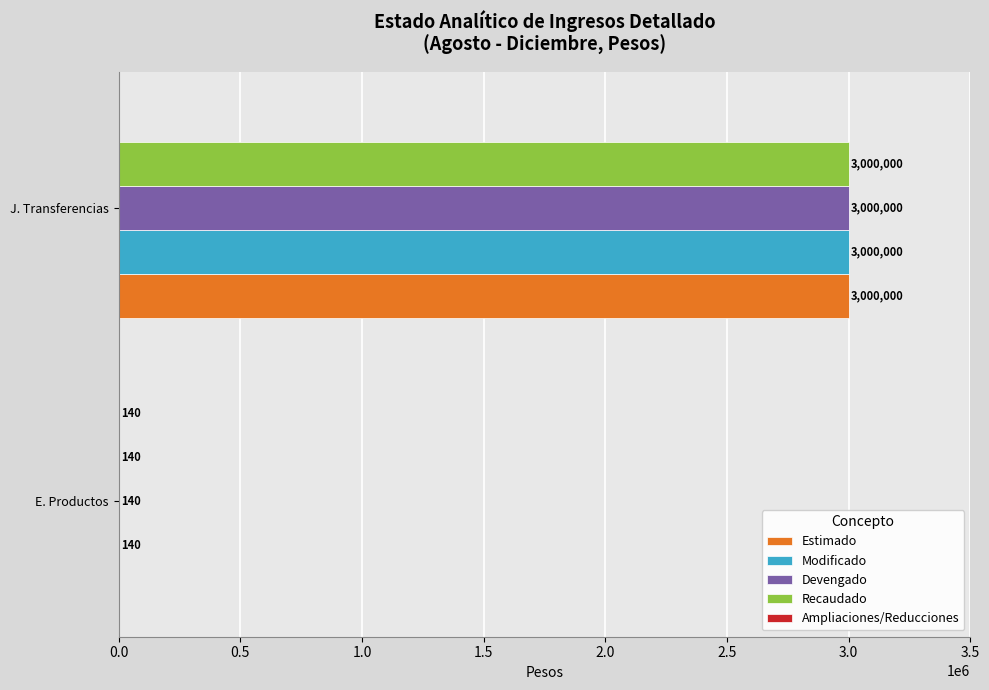

At which category is the sum across all series the highest?

J. Transferencias